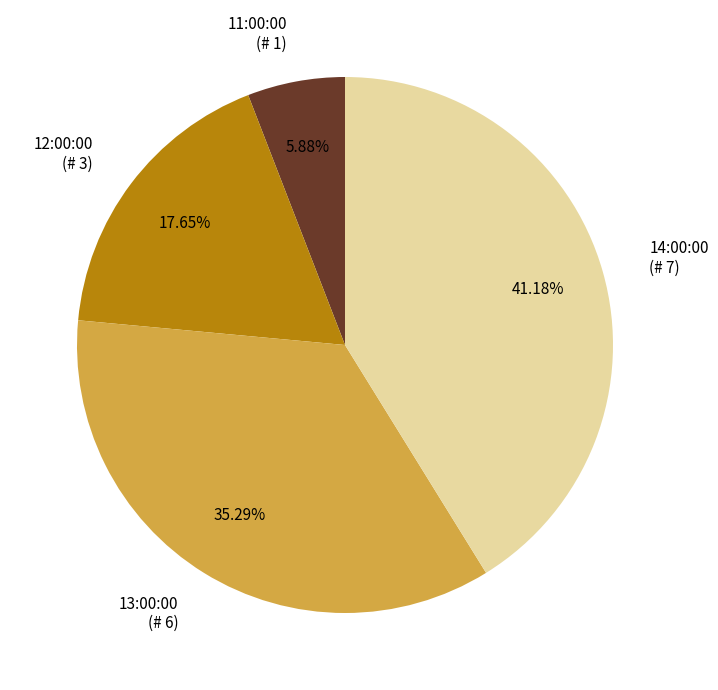

What is the largest slice in the pie chart?

14:00:00